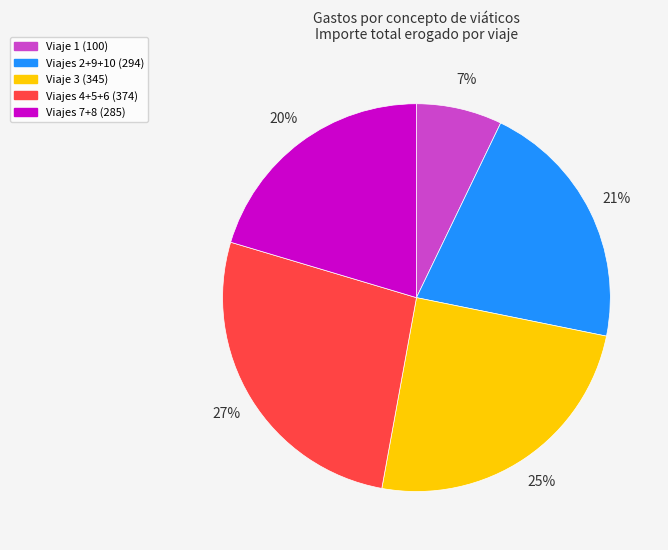

To the nearest percent, what is the difference between the largest and smallest slice percentages?

20%